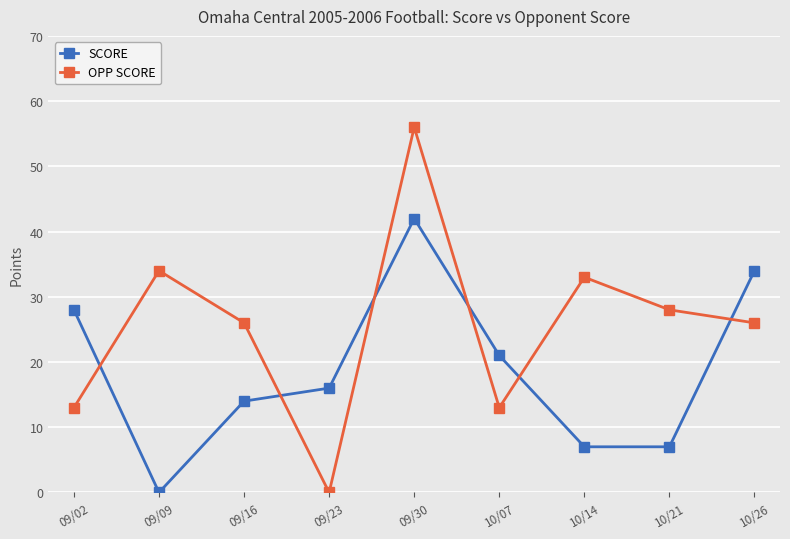

Where is the first local minimum for SCORE?

09/09